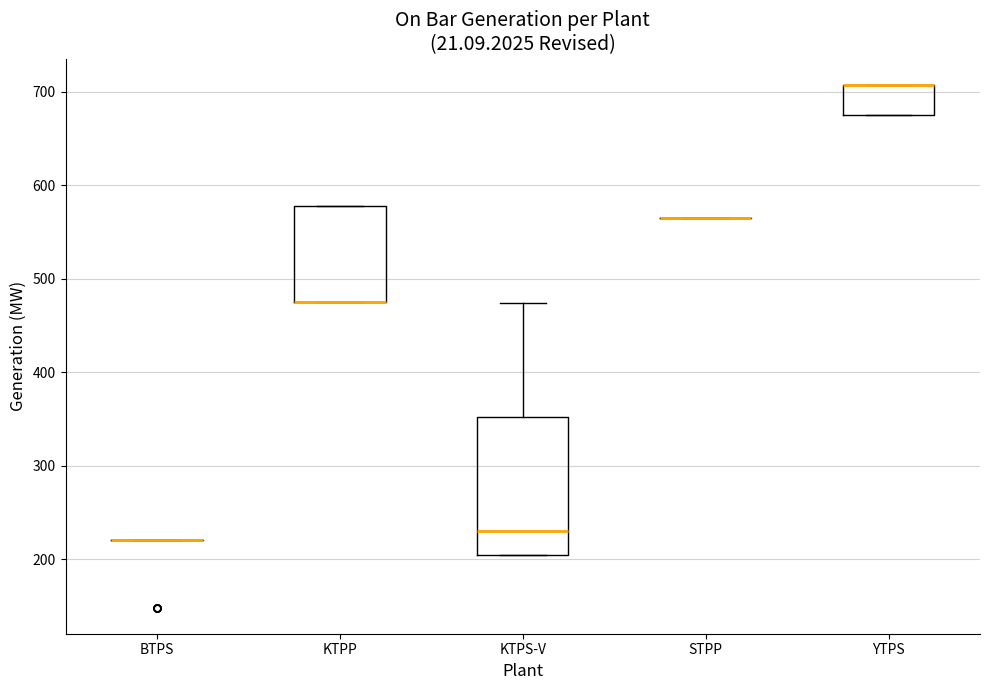

Reading left to right, transcribe this box plot: for each box, give where its median line is, the range the box spans, and where its two whiskers end, as read against the y-axis. The values are not printed on the chart, so give them approximately, as read against the axis.

BTPS: box collapsed to a line at 220, whiskers 220 to 220
KTPP: median 480 (drawn on the box's lower edge), box 480 to 580, whiskers 480 to 580
KTPS-V: median 230, box 200 to 350, whiskers 200 to 470
STPP: box collapsed to a line at 570, whiskers 570 to 570
YTPS: median 710 (drawn on the box's upper edge), box 680 to 710, whiskers 680 to 710